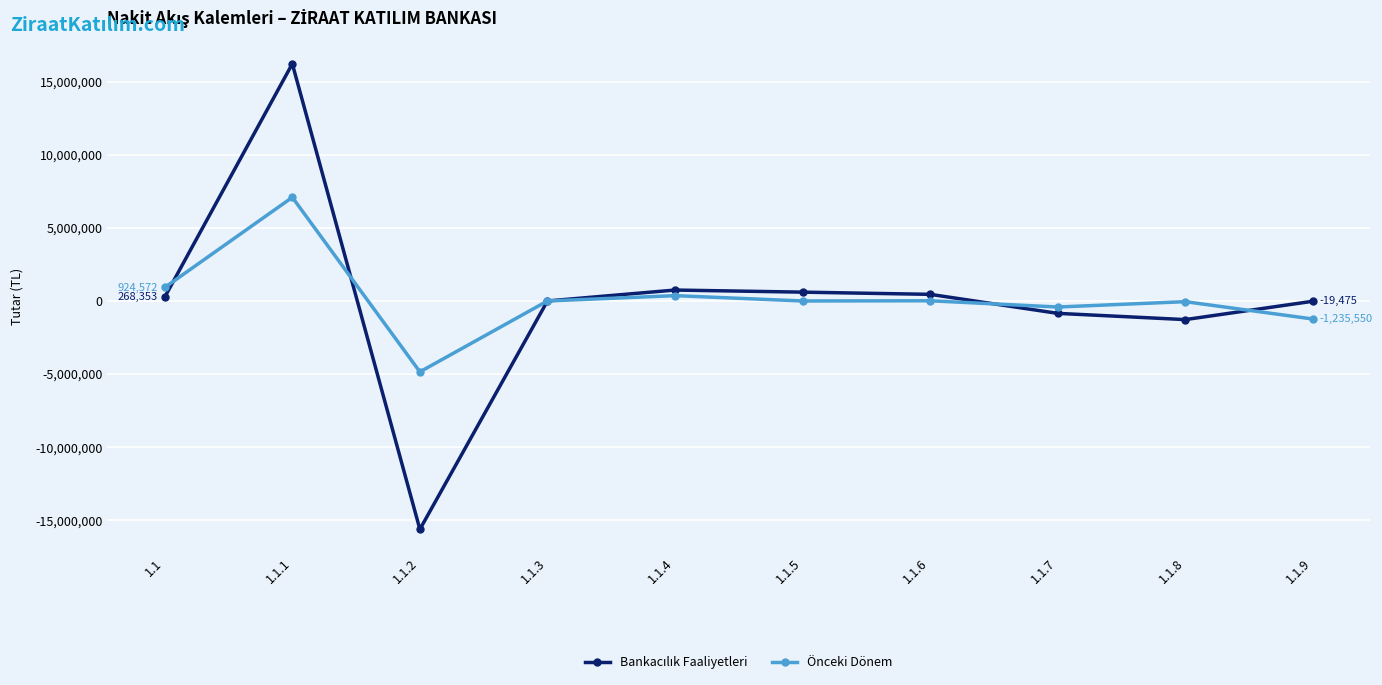

What is the label of the 9th point from the left?

1.1.8